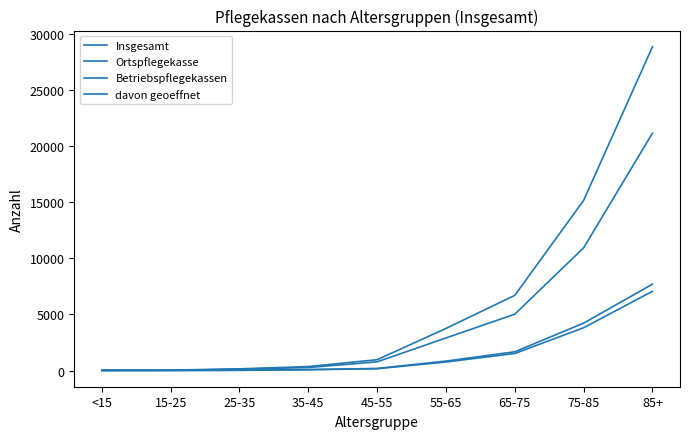

Does the chart have visible grid lines?

No